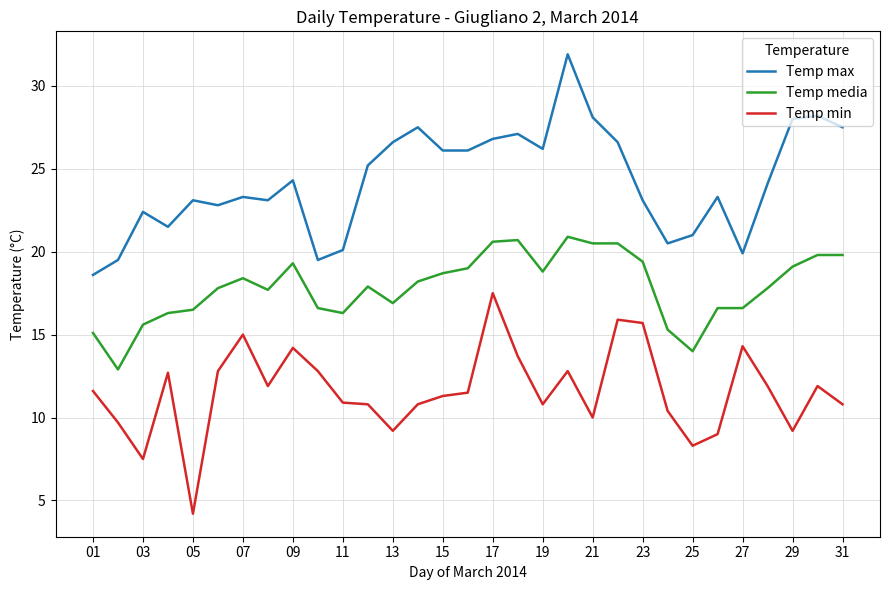

What is the lowest value of the Temp media series?

12.9